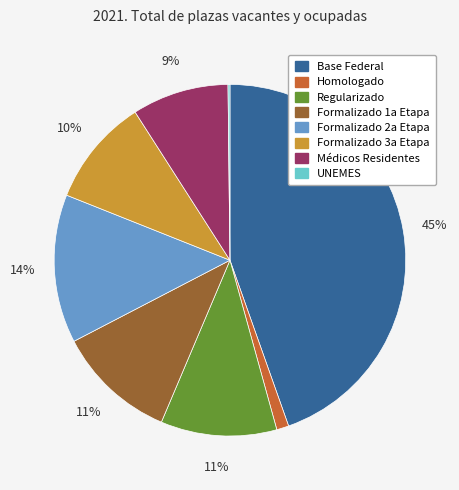

To the nearest percent, what is the average slice percentage?

12%